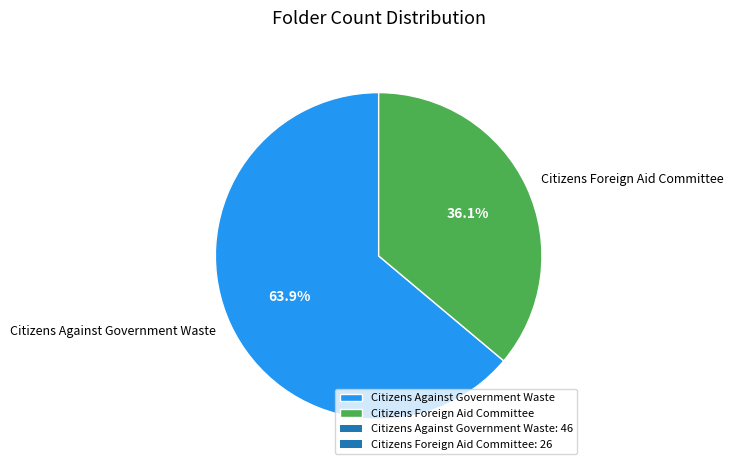

To the nearest percent, what portion does Citizens Foreign Aid Committee represent?

36%